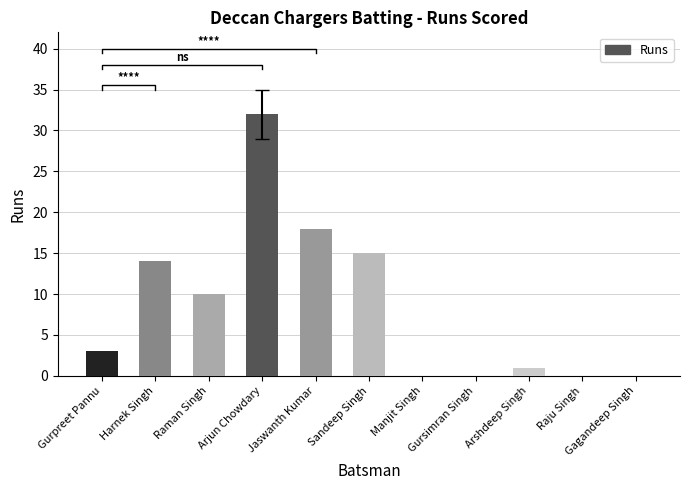

What is the ratio of the value at Arjun Chowdary to the value at Harnek Singh?

2.3